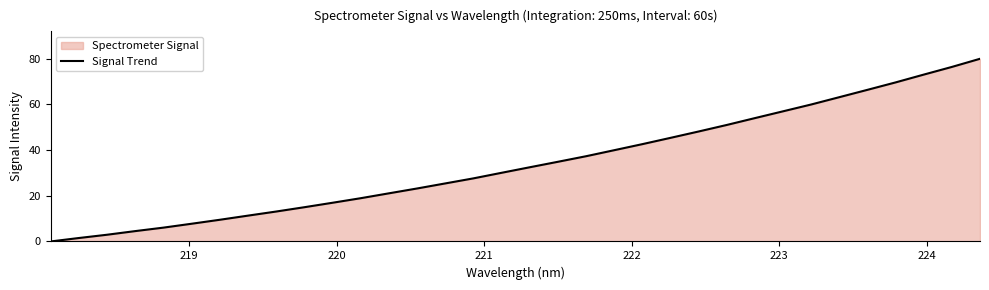

What is the maximum value shown in the chart?

80.0